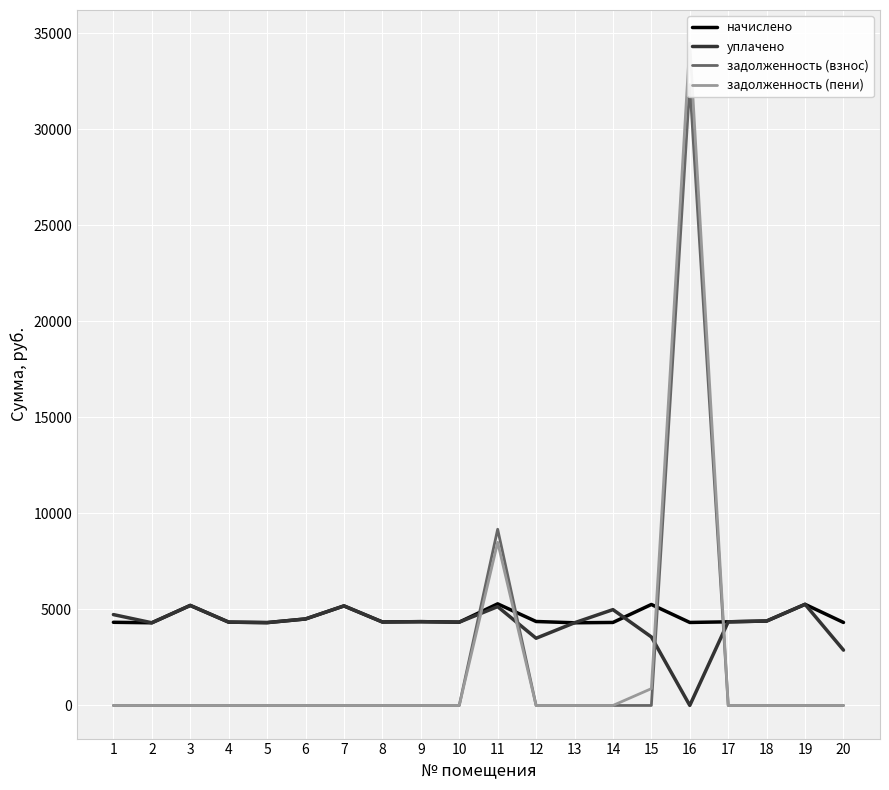

True or false: задолженность (пени) and задолженность (взнос) cross at least once.

False